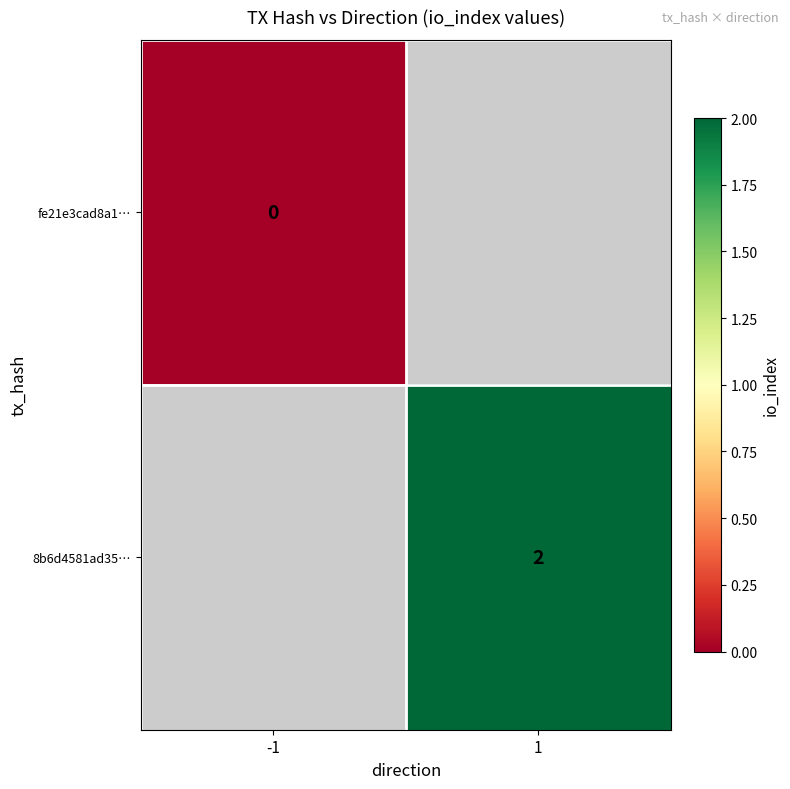

Is it true that 8b6d4581ad35… equals 3 at 1?

False